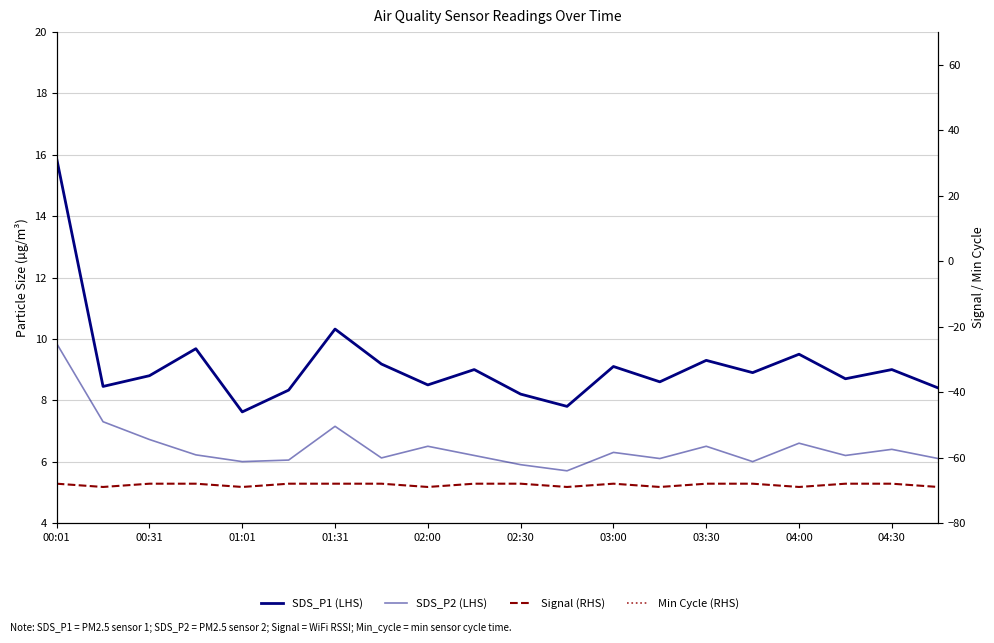

True or false: SDS_P2 (LHS) has a value of 10.5 at 02:30.

False